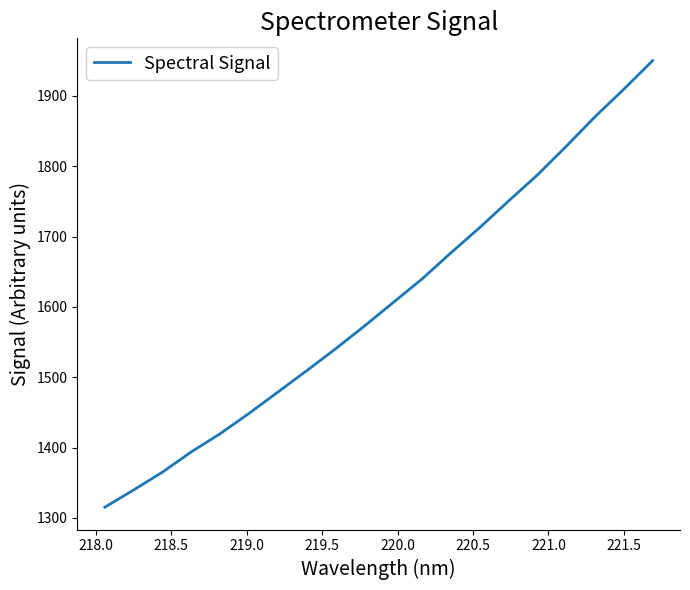

What is the difference between the maximum and minimum values?

635.1